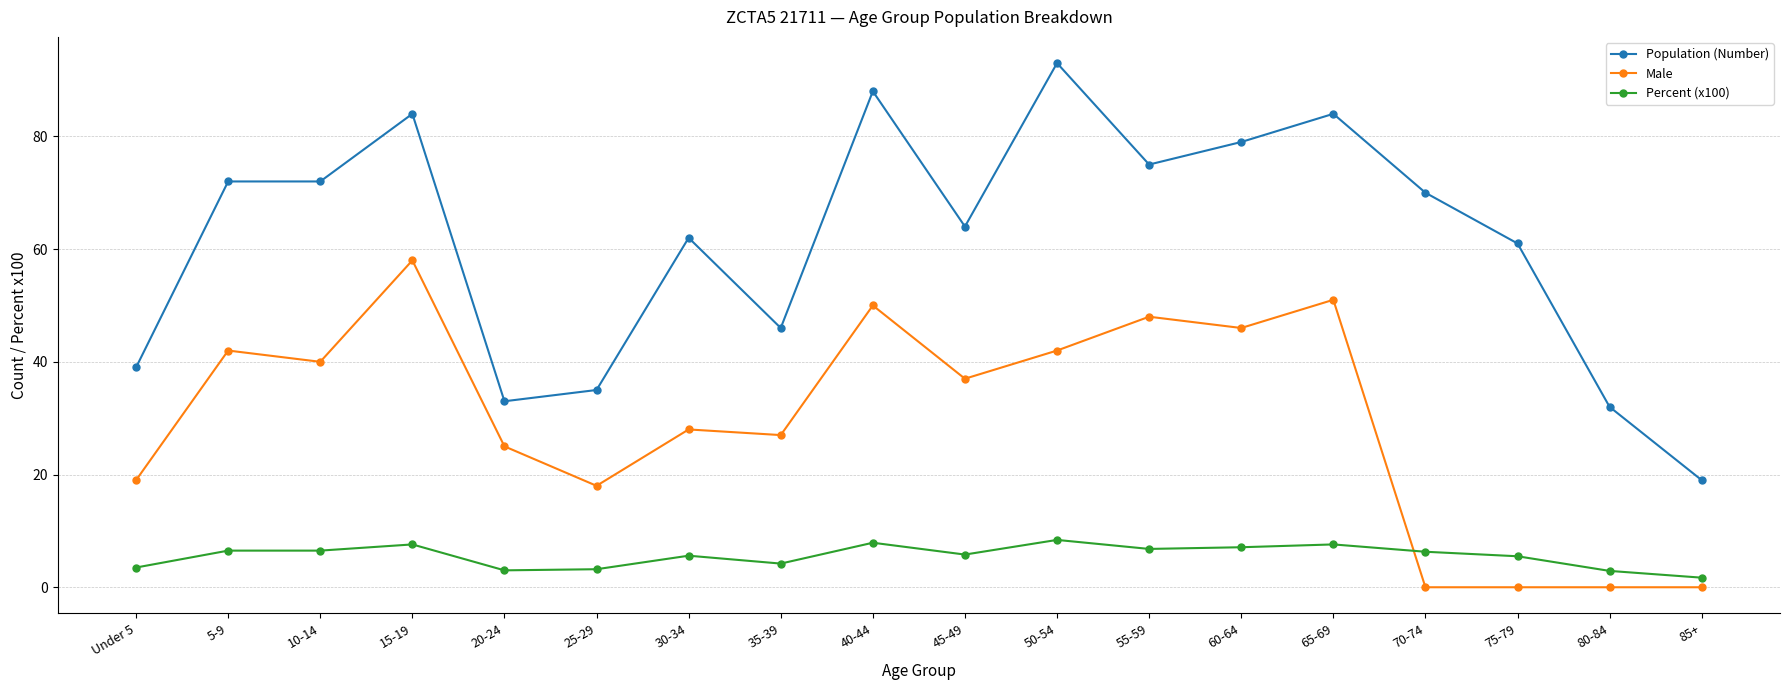

Which category has the highest value across all series?

50-54